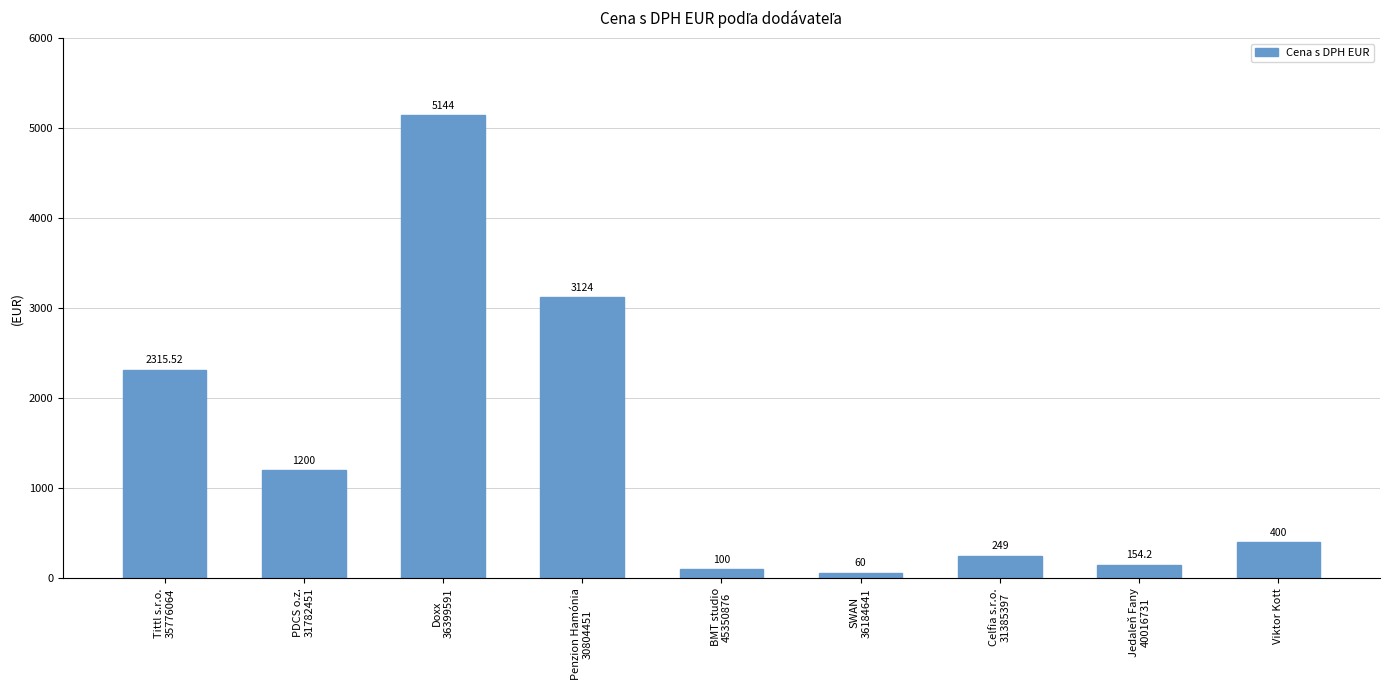

What is the label of the 4th bar from the left?

Penzion Hamónia
30804451